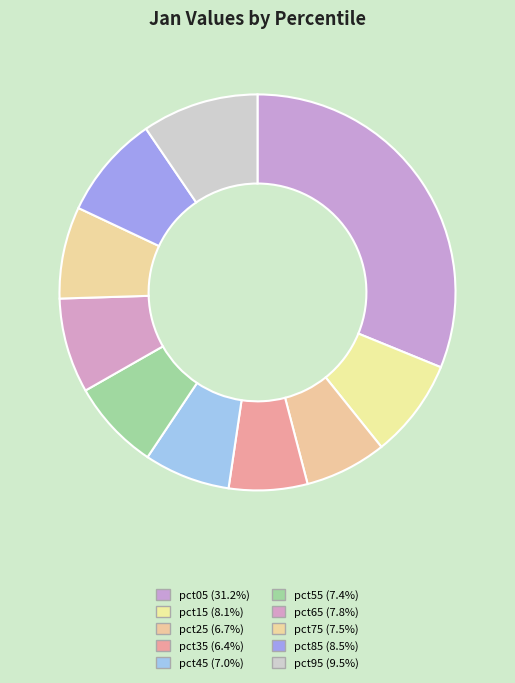

Do pct25 and pct75 together represent more than half of the pie?

No